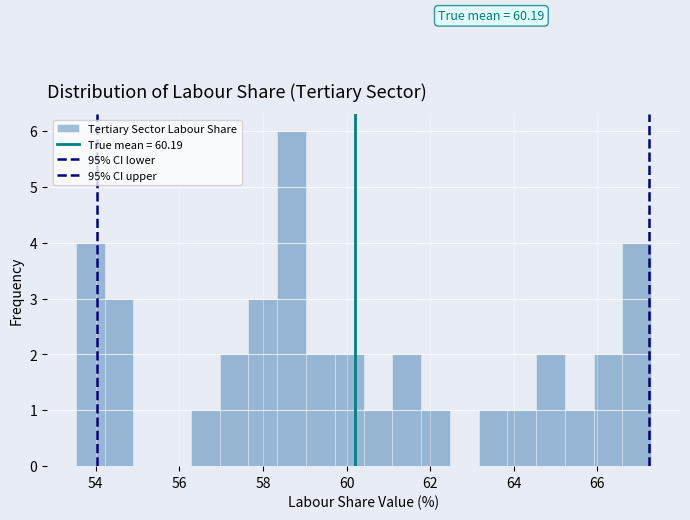

Around what value on the x-axis is the tallest bar? Give the approximate position of its centre, as read against the axis.

58.6